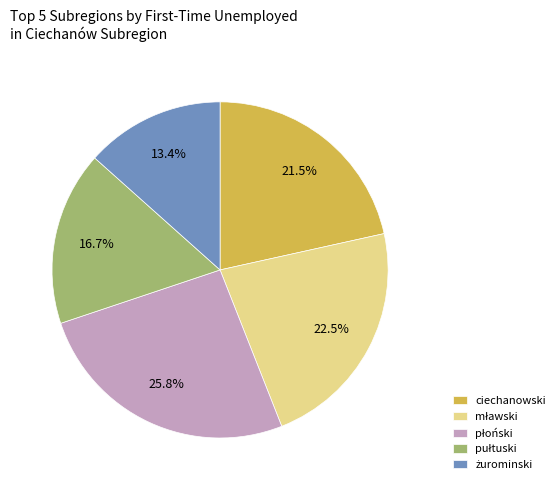

Is there any slice that represents more than half of the pie?

No